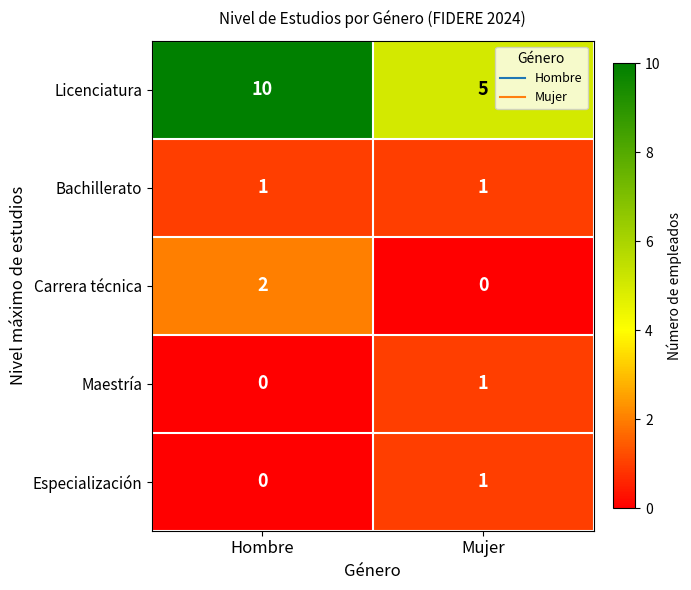

What is the spread (max minus min) of values at Mujer?

5